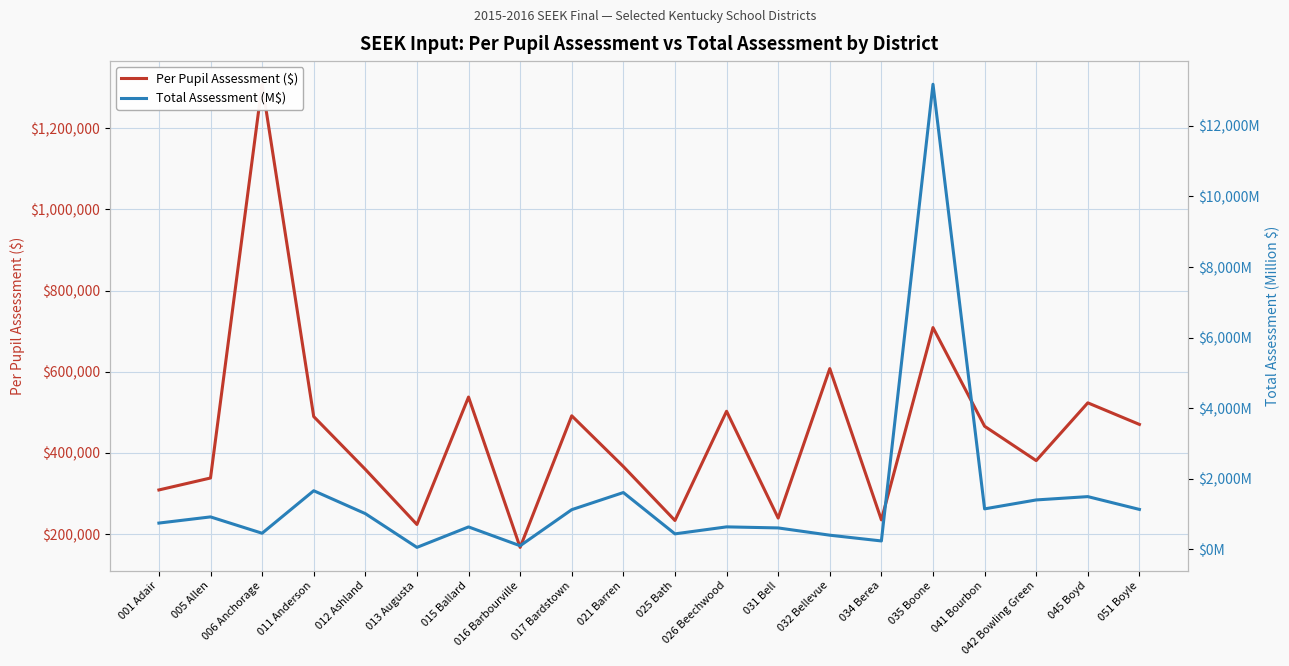

What are all the series names shown in the legend?

Per Pupil Assessment ($), Total Assessment (M$)